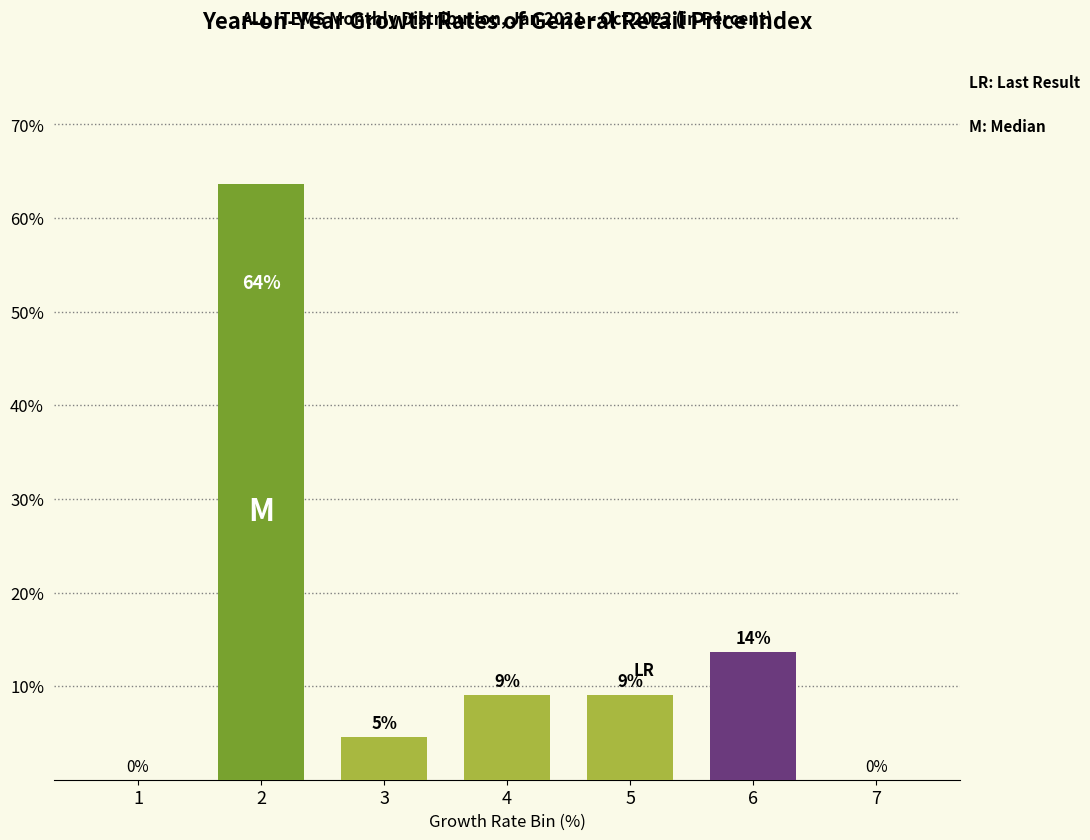

Are the bars horizontal?

No